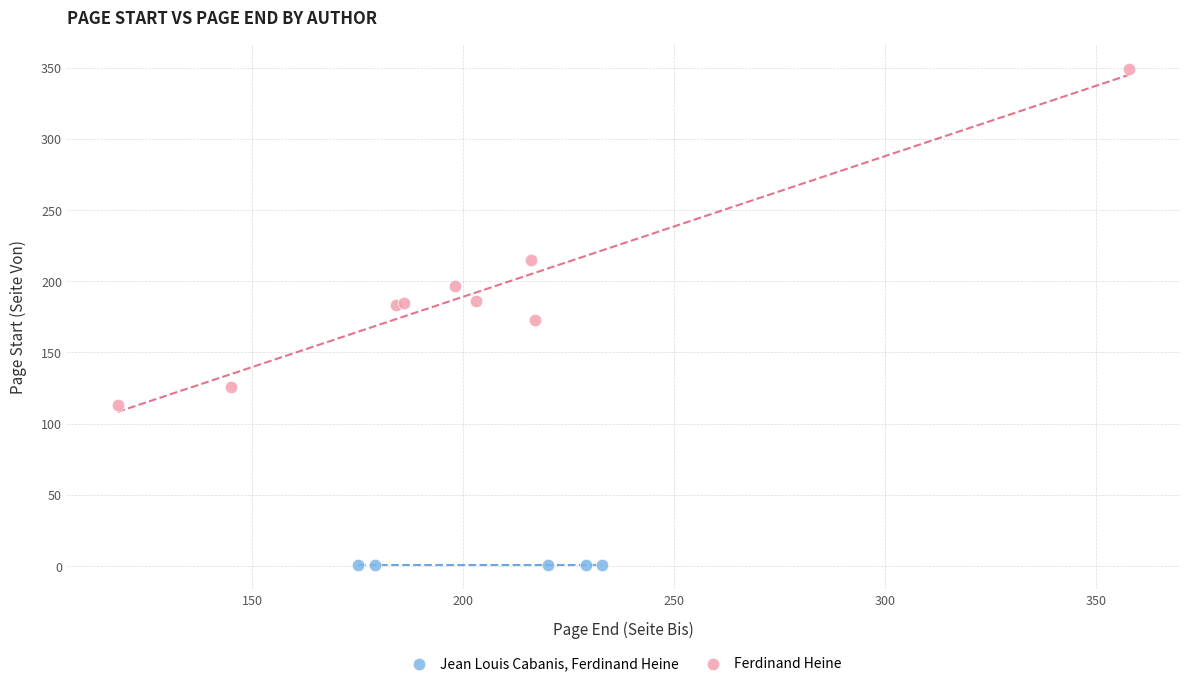

Which series contains the highest Y value?

Ferdinand Heine